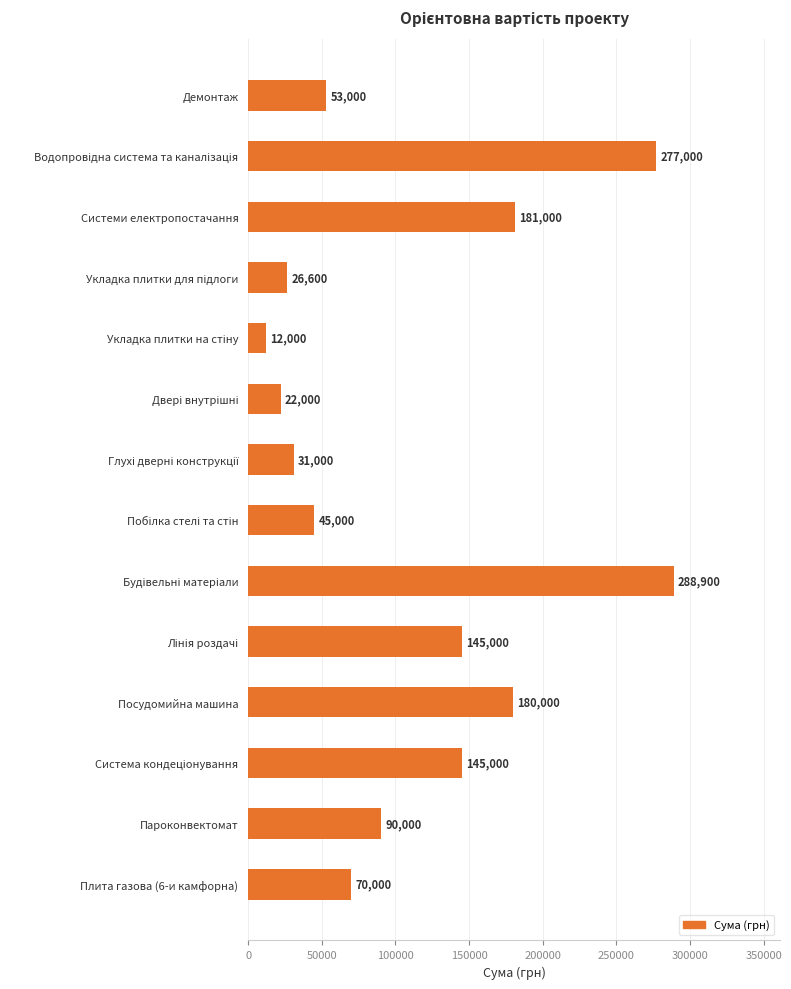

What is the label of the 2nd bar from the bottom?

Пароконвектомат